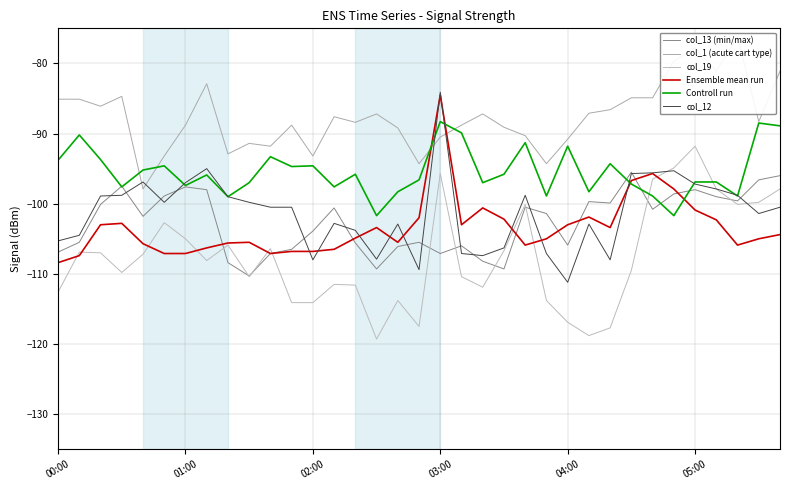

Which series has the widest spread of values?

col_19